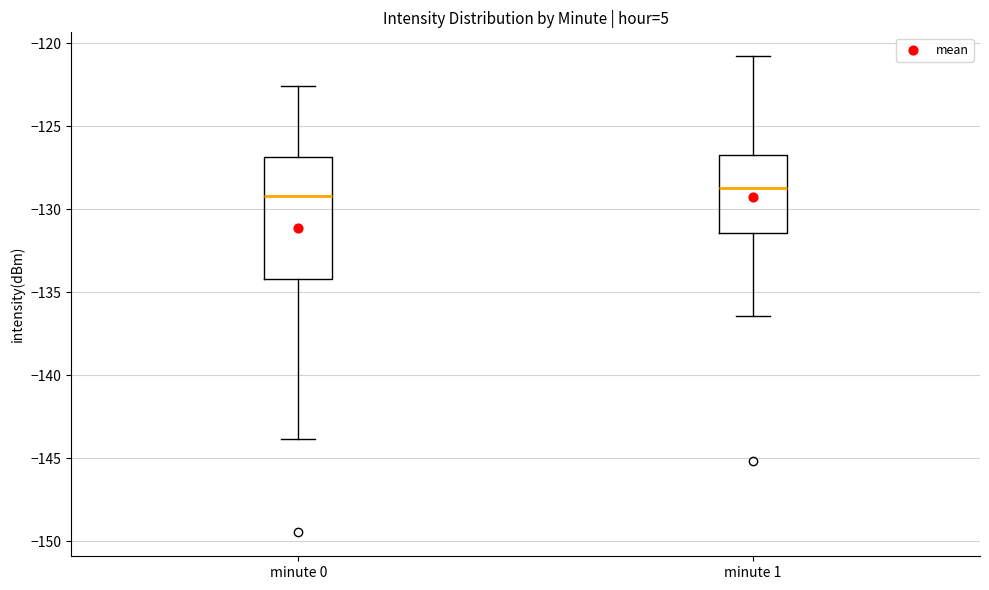

Reading left to right, transcribe this box plot: for each box, give where its median line is, the range the box spans, and where its two whiskers end, as read against the y-axis. The values are not printed on the chart, so give them approximately, as read against the axis.

minute 0: median -129.0, box -134.0 to -127.0, whiskers -144.0 to -122.5
minute 1: median -128.5, box -131.5 to -127.0, whiskers -136.5 to -121.0